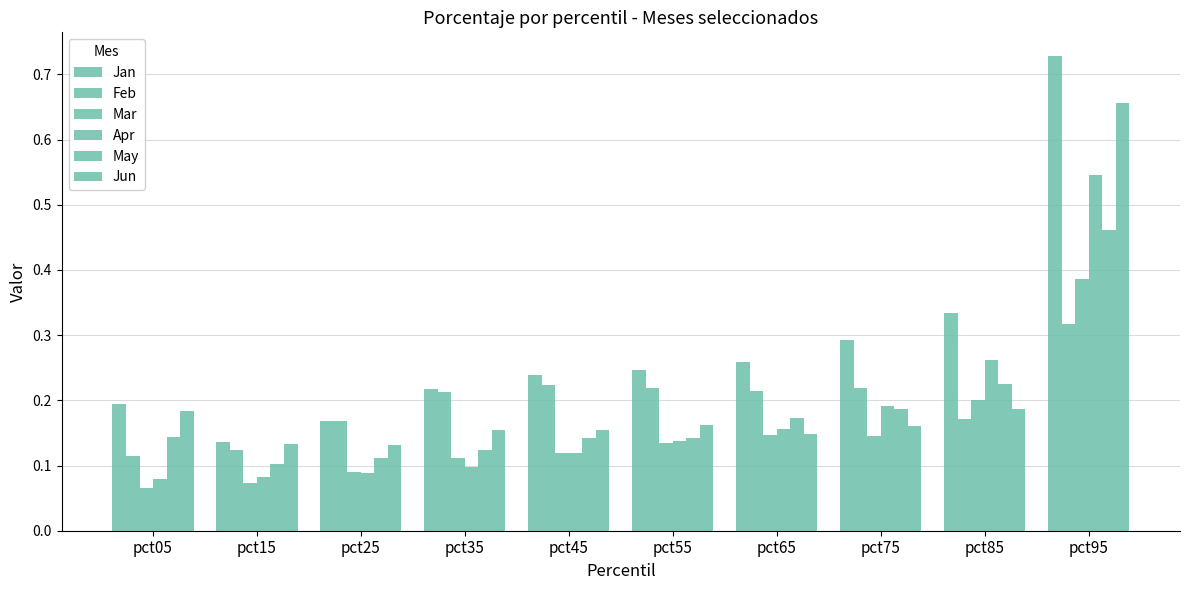

Which series changed the most between pct25 and pct65?

Jan